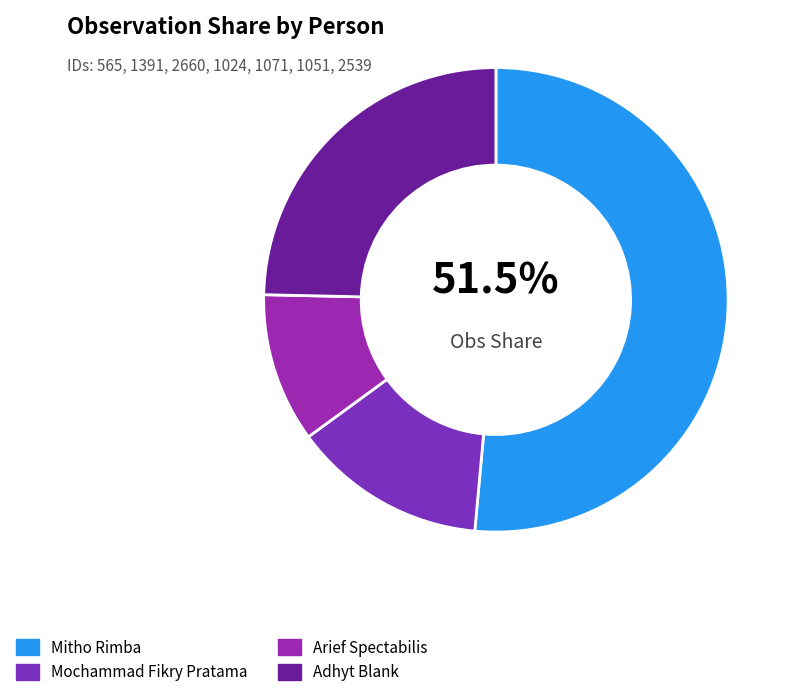

Rank the categories by value from lowest to highest.

Arief Spectabilis, Mochammad Fikry Pratama, Adhyt Blank, Mitho Rimba